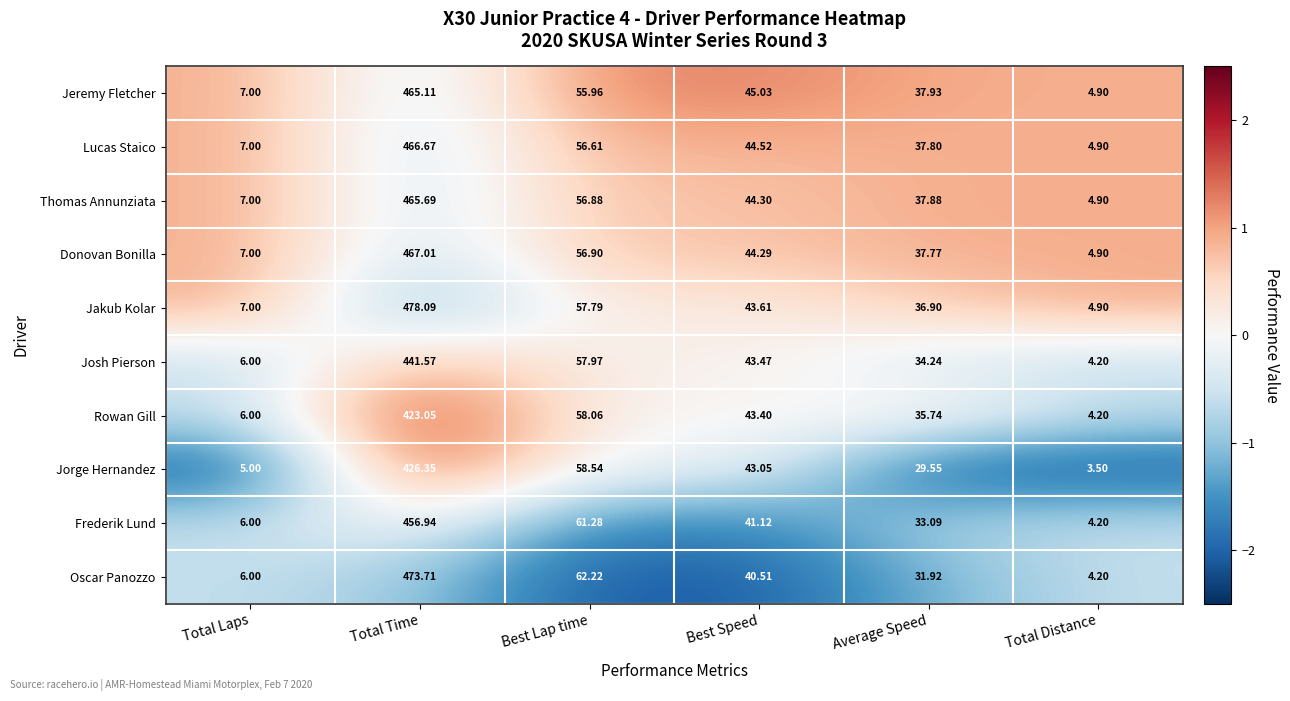

Between Total Time and Total Distance, which series saw the biggest shift?

Jakub Kolar